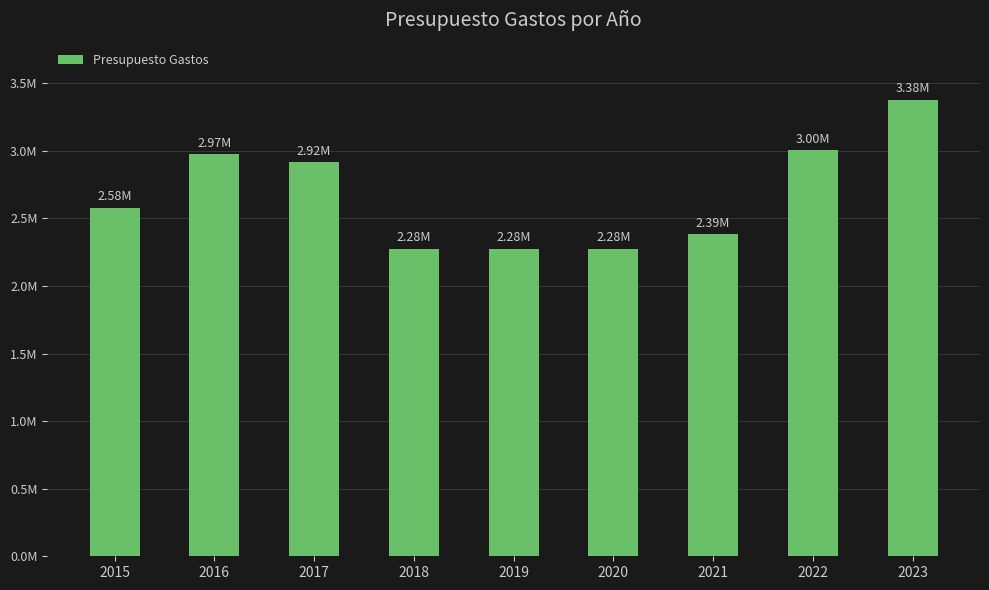

Rank the categories by value from highest to lowest.

2023, 2022, 2016, 2017, 2015, 2021, 2018, 2019, 2020